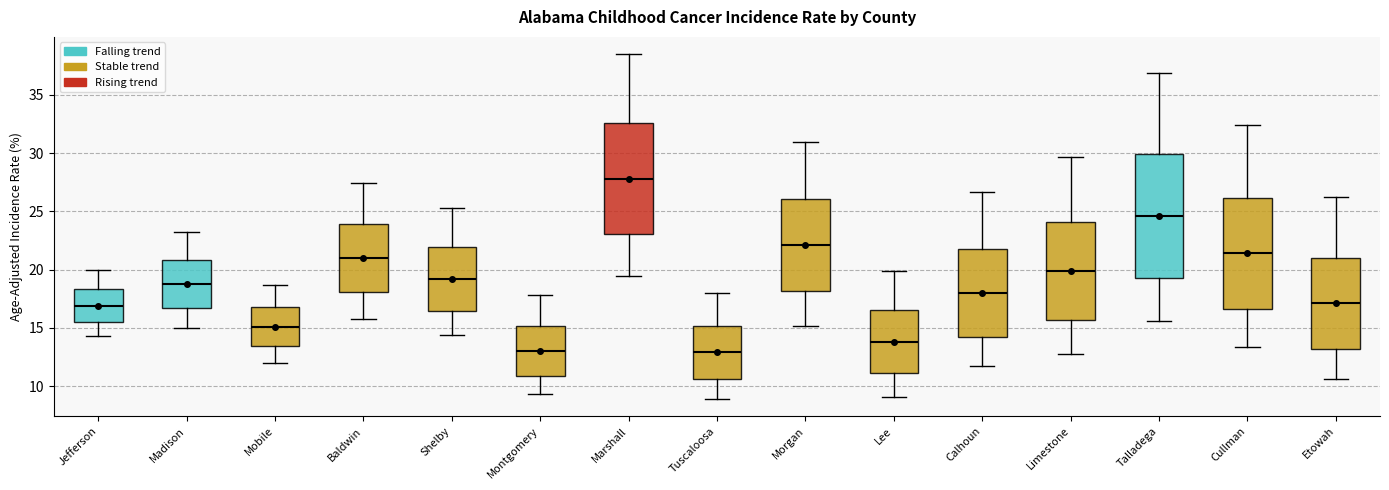

Reading left to right, transcribe this box plot: for each box, give where its median line is, the range the box spans, and where its two whiskers end, as read against the y-axis. The values are not printed on the chart, so give them approximately, as read against the axis.

Jefferson: median 17.0, box 15.5 to 18.5, whiskers 14.5 to 20.0
Madison: median 19.0, box 17.0 to 21.0, whiskers 15.0 to 23.0
Mobile: median 15.0, box 13.5 to 17.0, whiskers 12.0 to 18.5
Baldwin: median 21.0, box 18.0 to 24.0, whiskers 16.0 to 27.5
Shelby: median 19.0, box 16.5 to 22.0, whiskers 14.5 to 25.5
Montgomery: median 13.0, box 11.0 to 15.0, whiskers 9.5 to 18.0
Marshall: median 28.0, box 23.0 to 32.5, whiskers 19.5 to 38.5
Tuscaloosa: median 13.0, box 10.5 to 15.0, whiskers 9.0 to 18.0
Morgan: median 22.0, box 18.0 to 26.0, whiskers 15.0 to 31.0
Lee: median 14.0, box 11.0 to 16.5, whiskers 9.0 to 20.0
Calhoun: median 18.0, box 14.5 to 22.0, whiskers 11.5 to 26.5
Limestone: median 20.0, box 15.5 to 24.0, whiskers 13.0 to 29.5
Talladega: median 24.5, box 19.5 to 30.0, whiskers 15.5 to 37.0
Cullman: median 21.5, box 16.5 to 26.0, whiskers 13.5 to 32.5
Etowah: median 17.0, box 13.0 to 21.0, whiskers 10.5 to 26.0